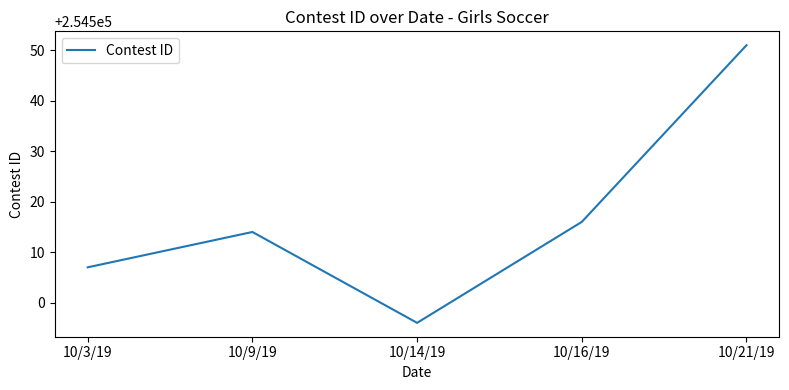

Where is the first local minimum?

10/14/19